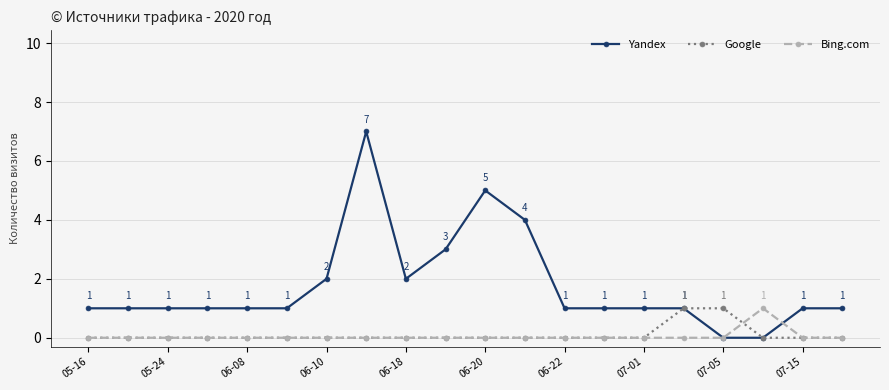

Count the Bing.com values in the range 0 to 1.

20